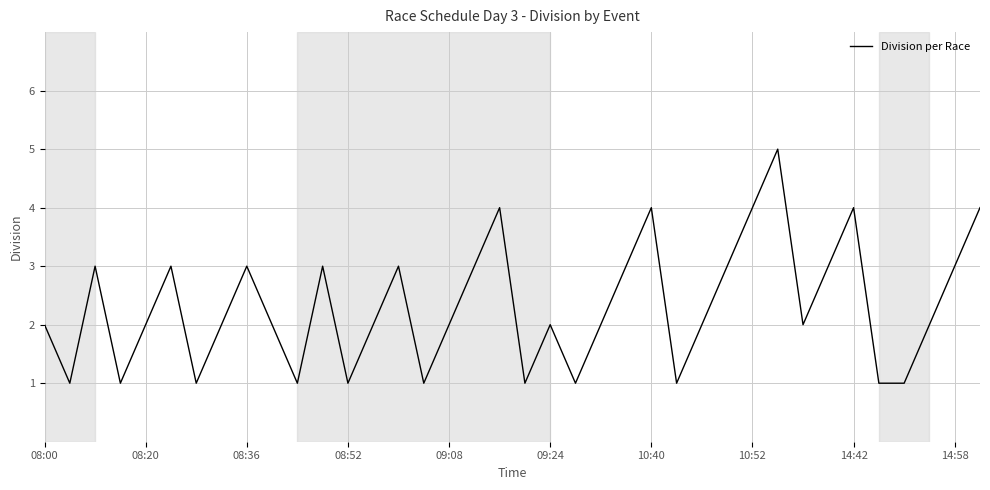

Reading left to right, extract all data points from this chart.

2	1	3	1	2	3	1	2	3	2	1	3	1	2	3	1	2	3	4	1	2	1	2	3	4	1	2	3	4	5	2	3	4	1	1	2	3	4